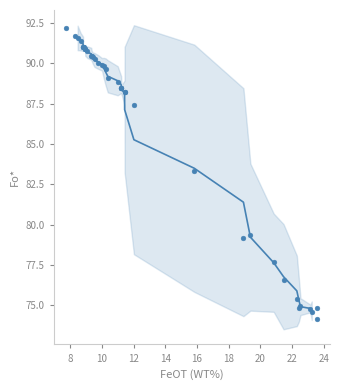

What Y value in the scatter plot is closest to 83?

83.3